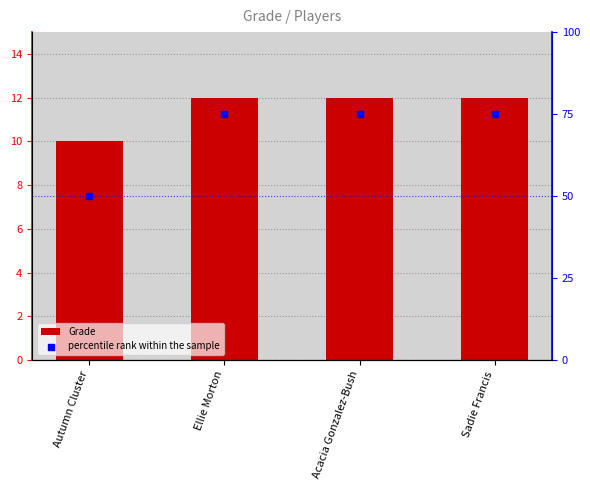

Which series reaches the maximum Y coordinate?

percentile rank within the sample